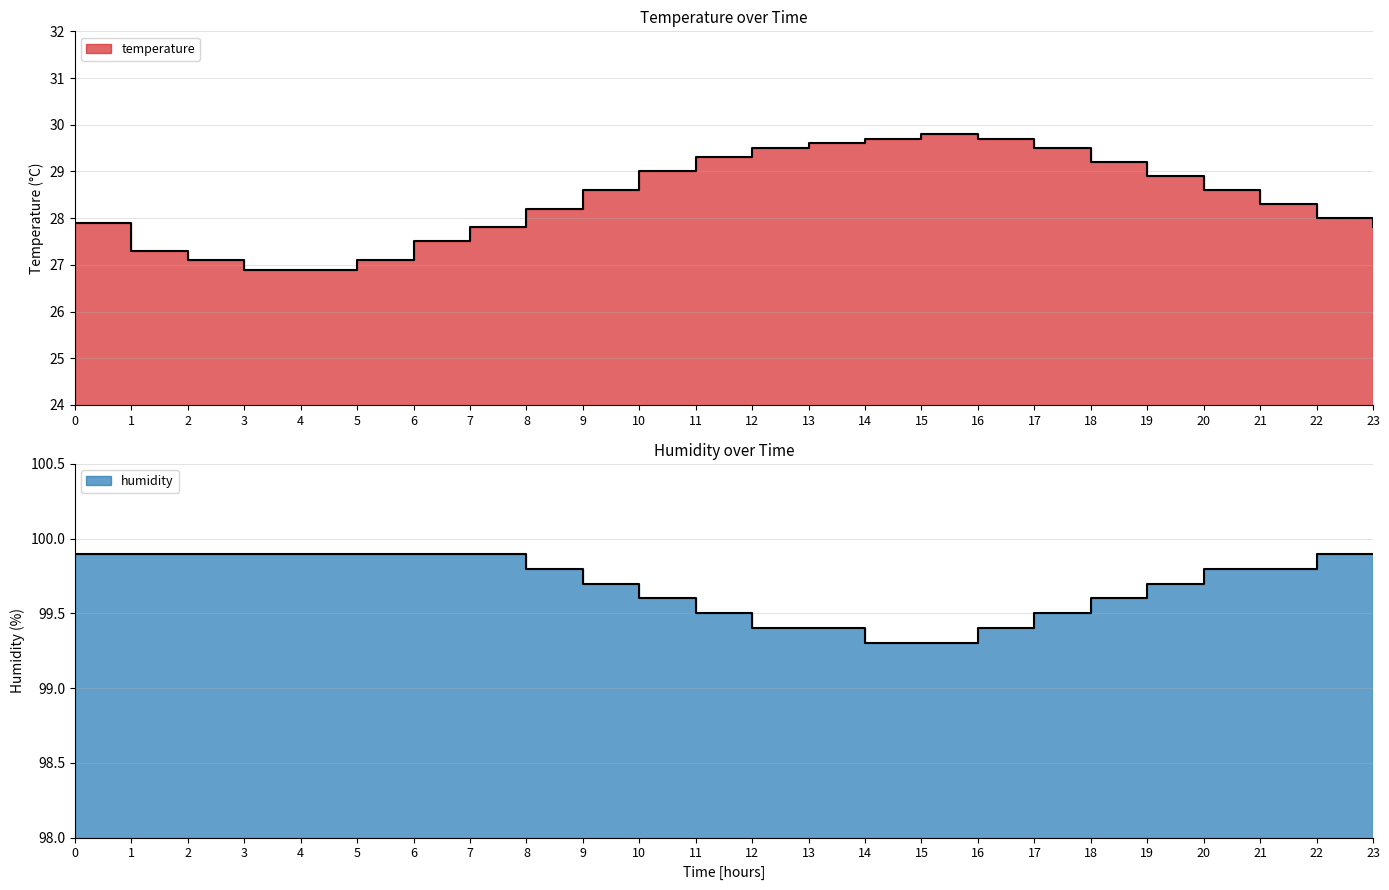

True or false: humidity and temperature cross at least once.

False